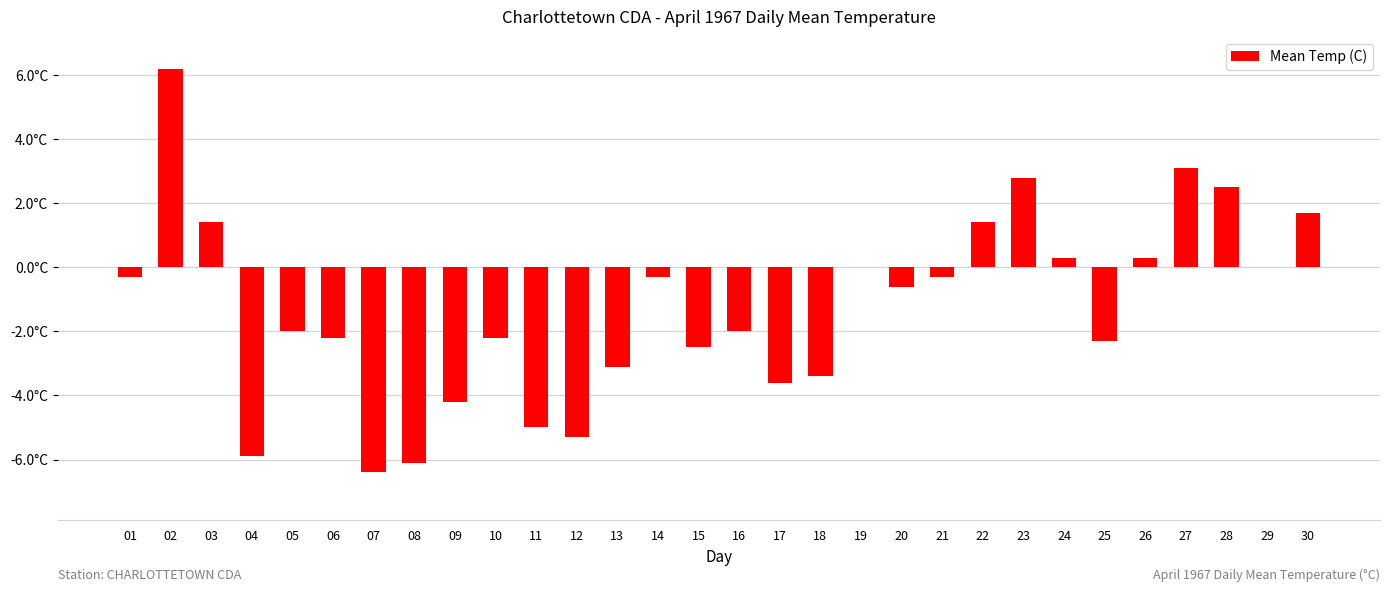

Are the bars horizontal?

No